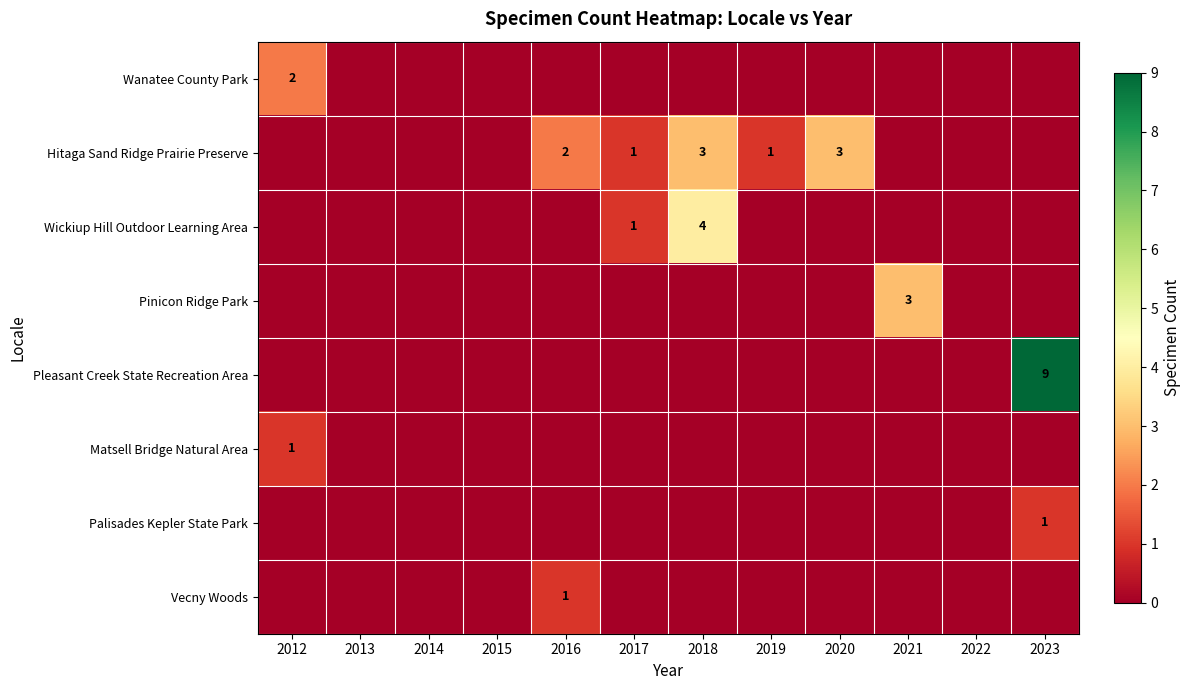

The Pleasant Creek State Recreation Area series shows 12 at 2023. True or false?

False